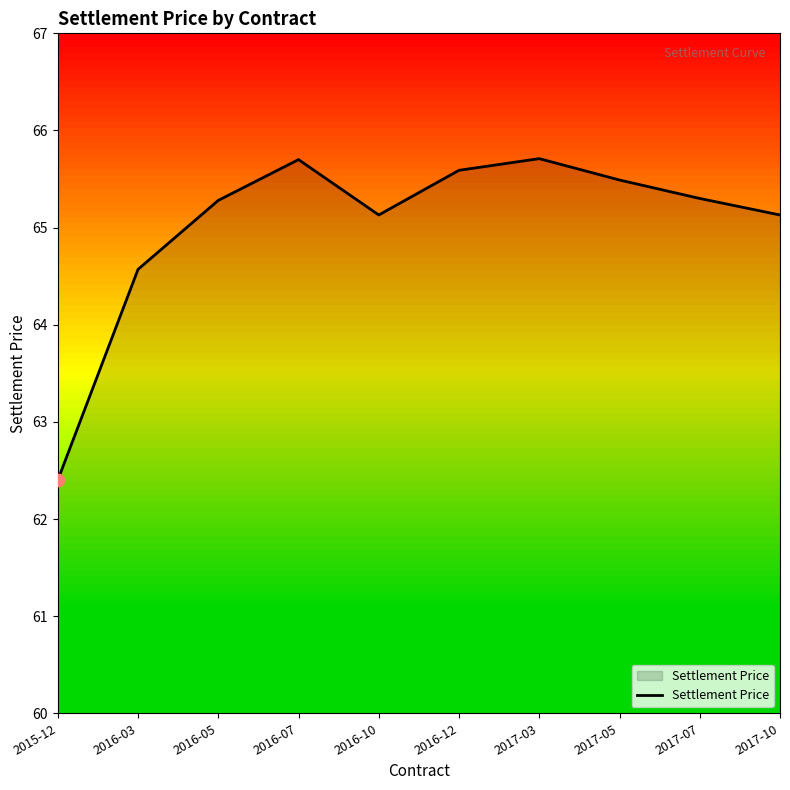

What is the change in value from 2016-10 to 2017-03?

+0.6